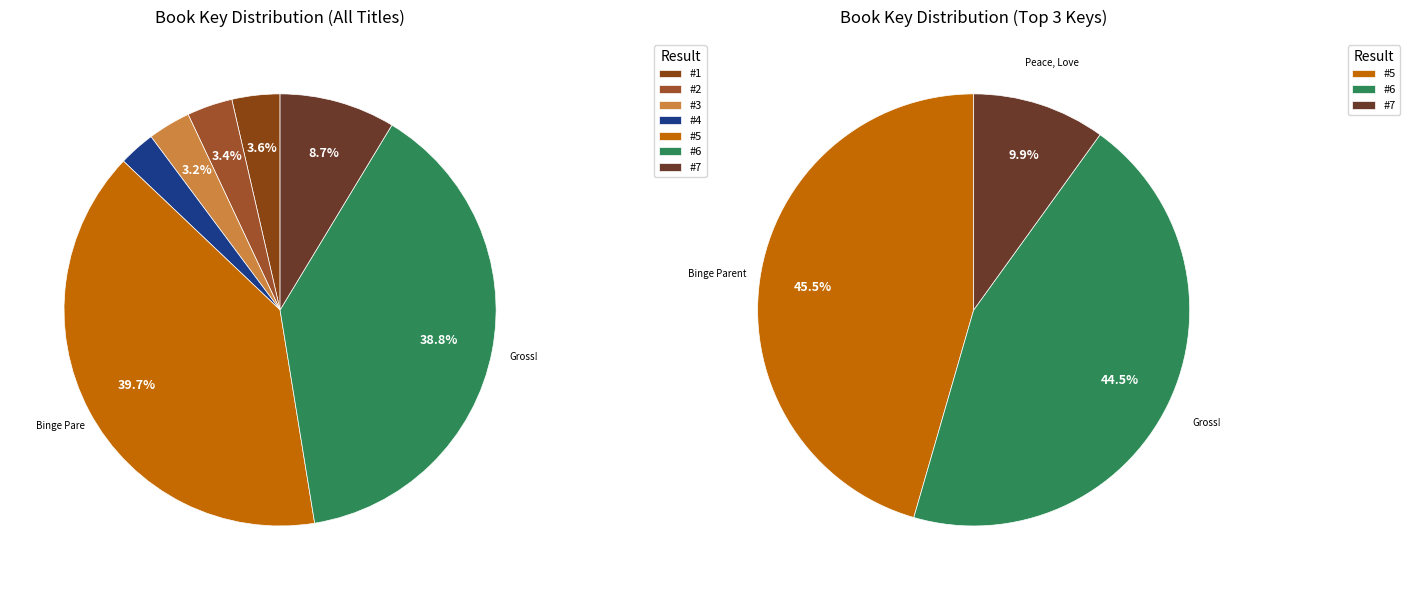

What is the smallest slice in the pie chart?

4: Adult Time